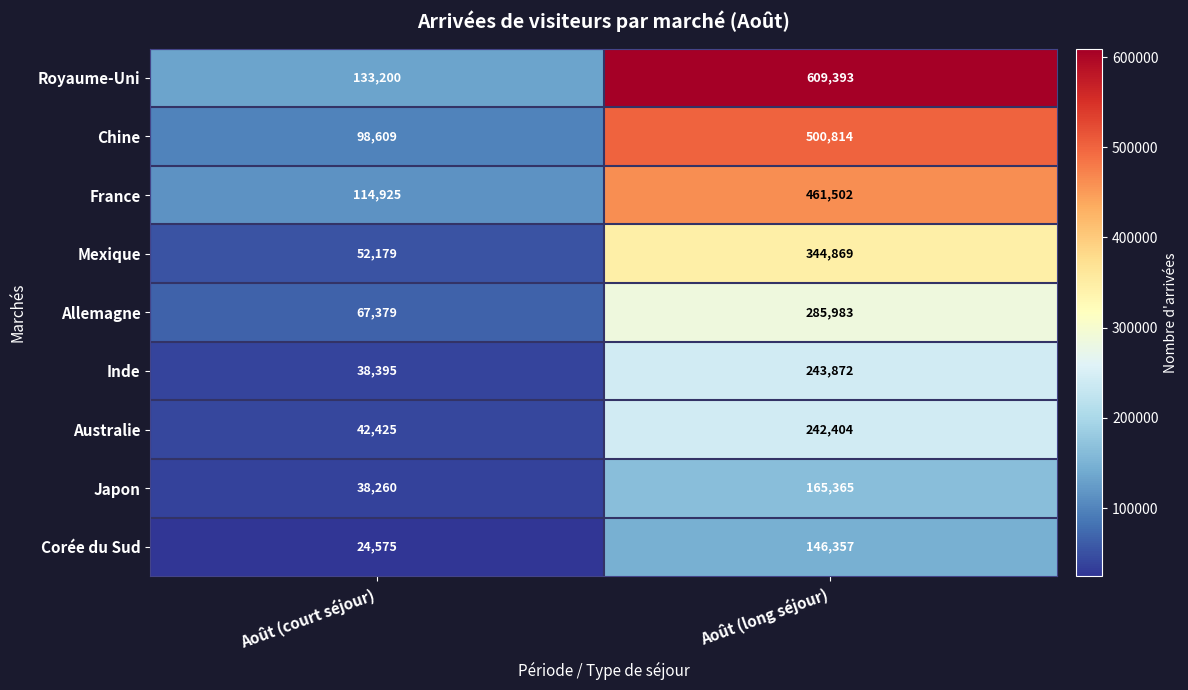

Reading left to right, extract all data points from this chart.

Royaume-Uni: 133200	609393
Chine: 98609	500814
France: 114925	461502
Mexique: 52179	344869
Allemagne: 67379	285983
Inde: 38395	243872
Australie: 42425	242404
Japon: 38260	165365
Corée du Sud: 24575	146357